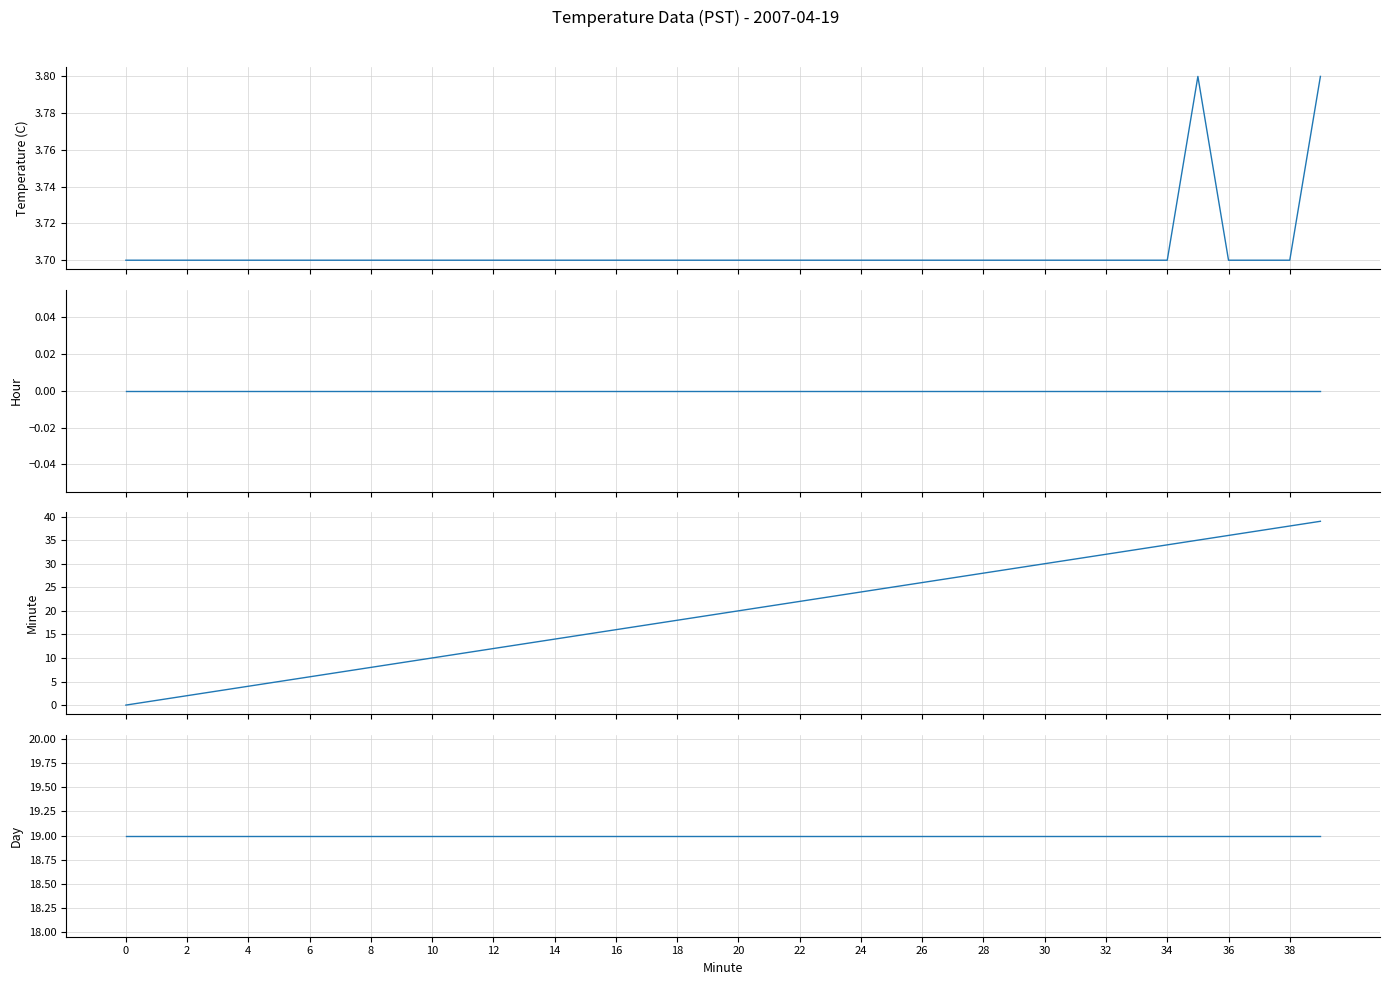

Is this an area chart (filled region under the line)?

No